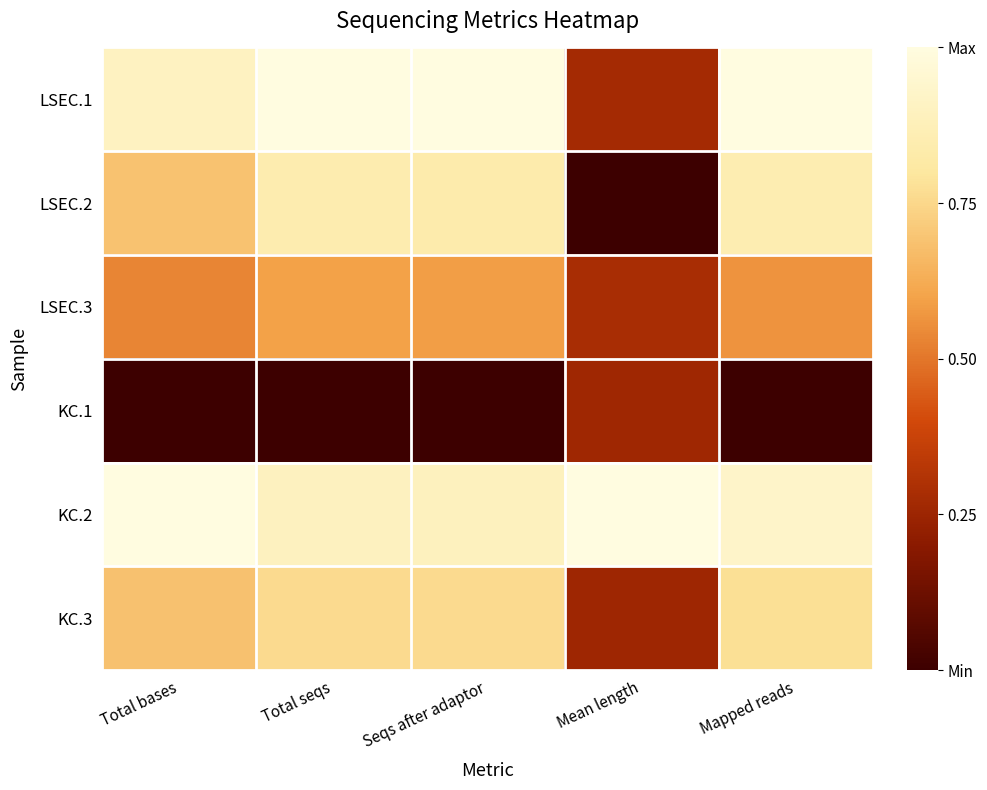

What is the greatest value displayed?

1.0